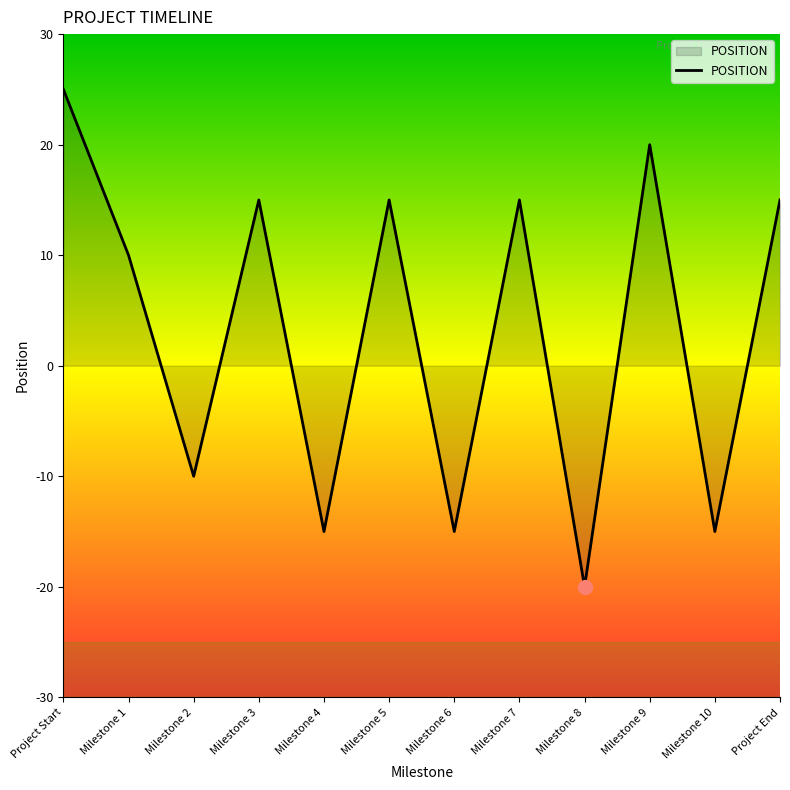

Between Milestone 8 and Milestone 7, which is larger?

Milestone 7